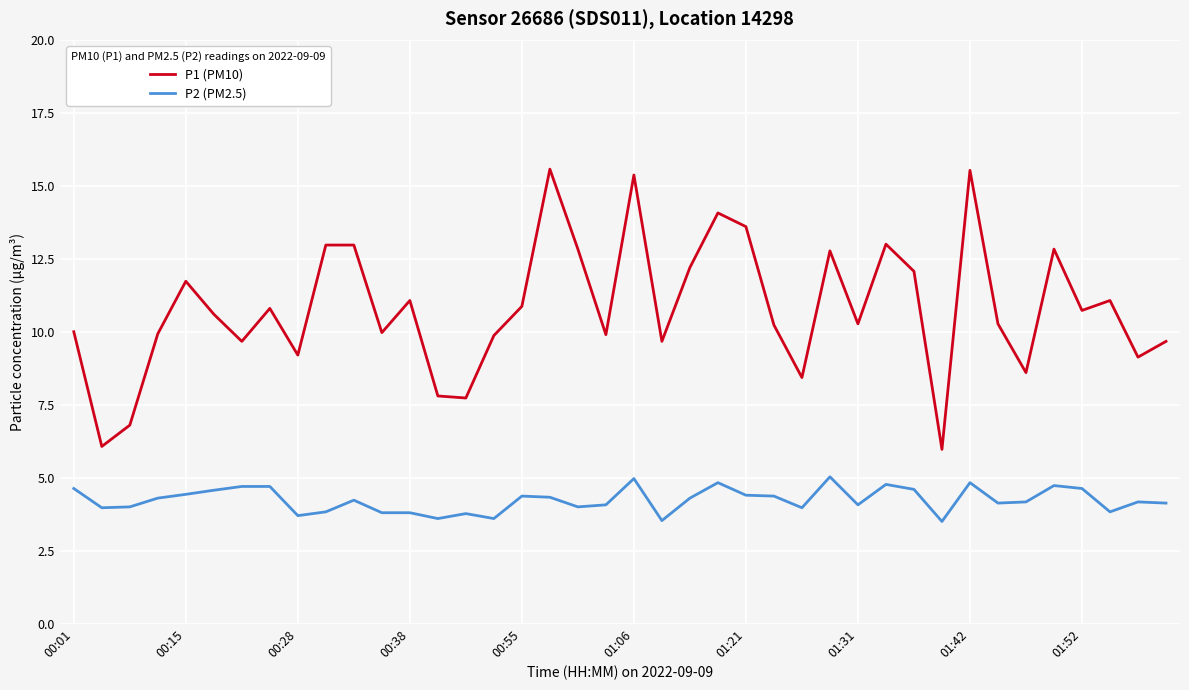

Which series has the largest range (max minus min)?

P1 (PM10)